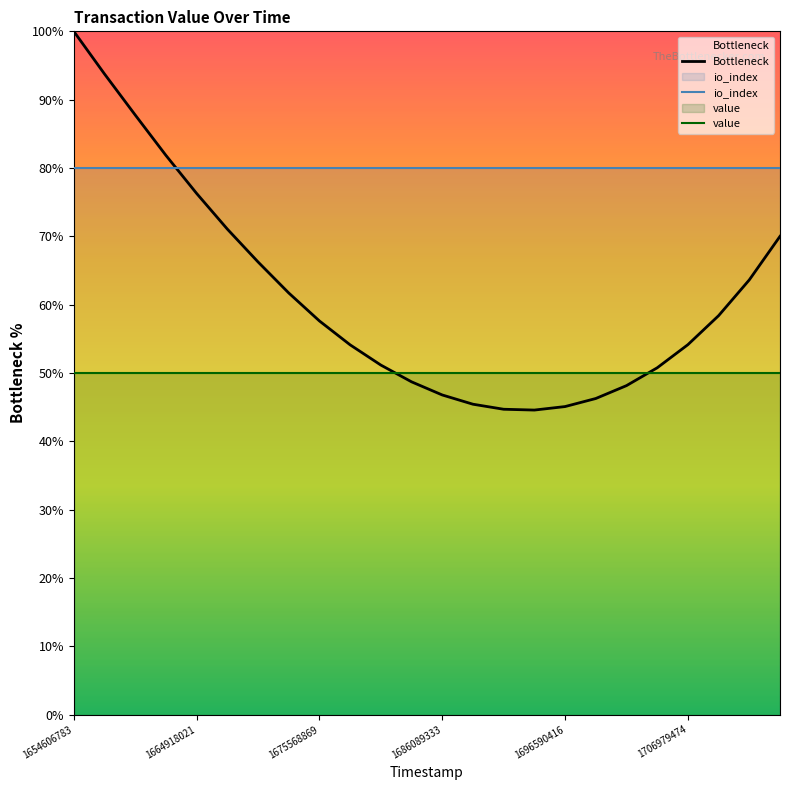

What is the approximate value of Bottleneck at 1706979474?

54.1